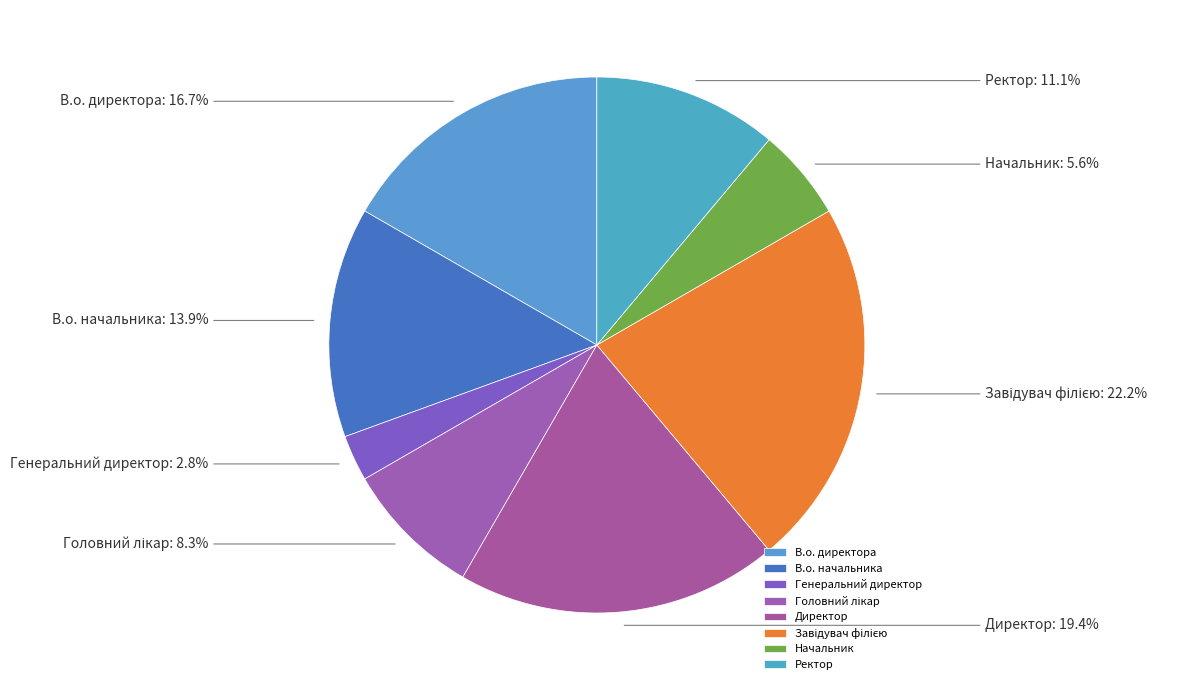

Count the number of slices in the pie.

8